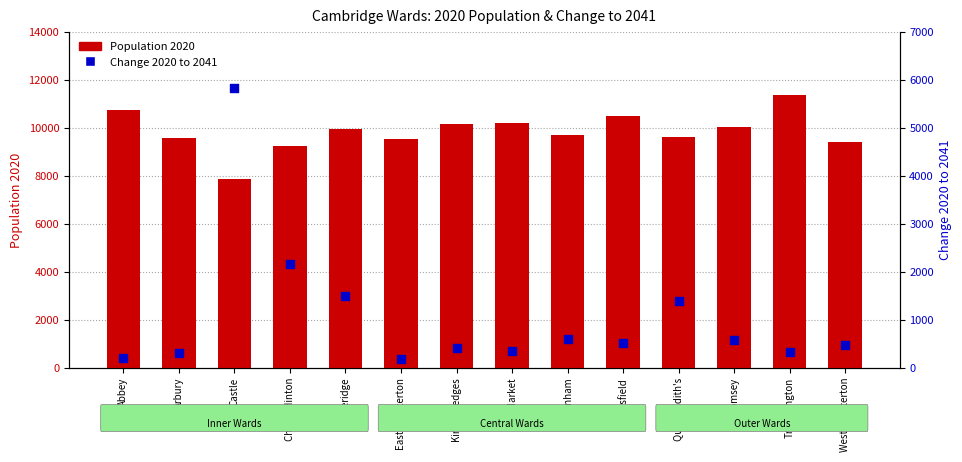

Which series has the largest Y range (max minus min)?

Change 2020 to 2041